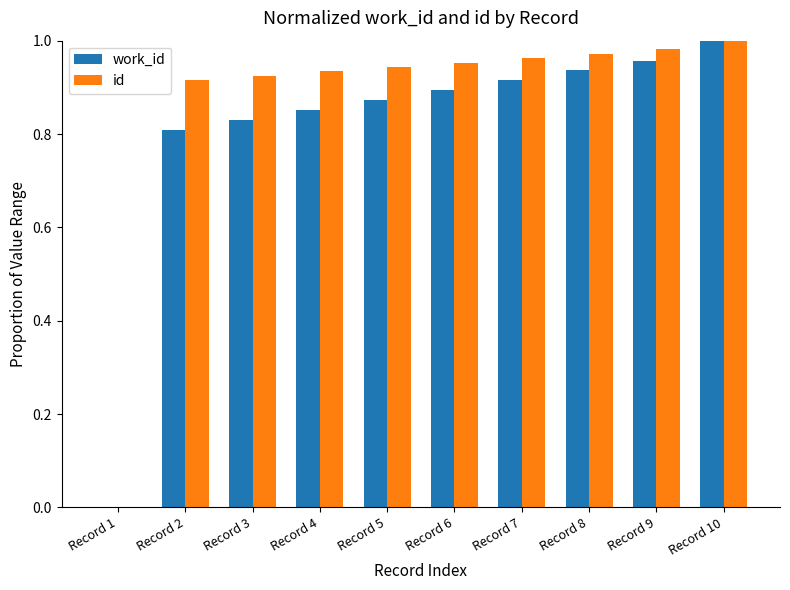

Is the value of work_id at Record 7 greater than the value of id at Record 10?

No